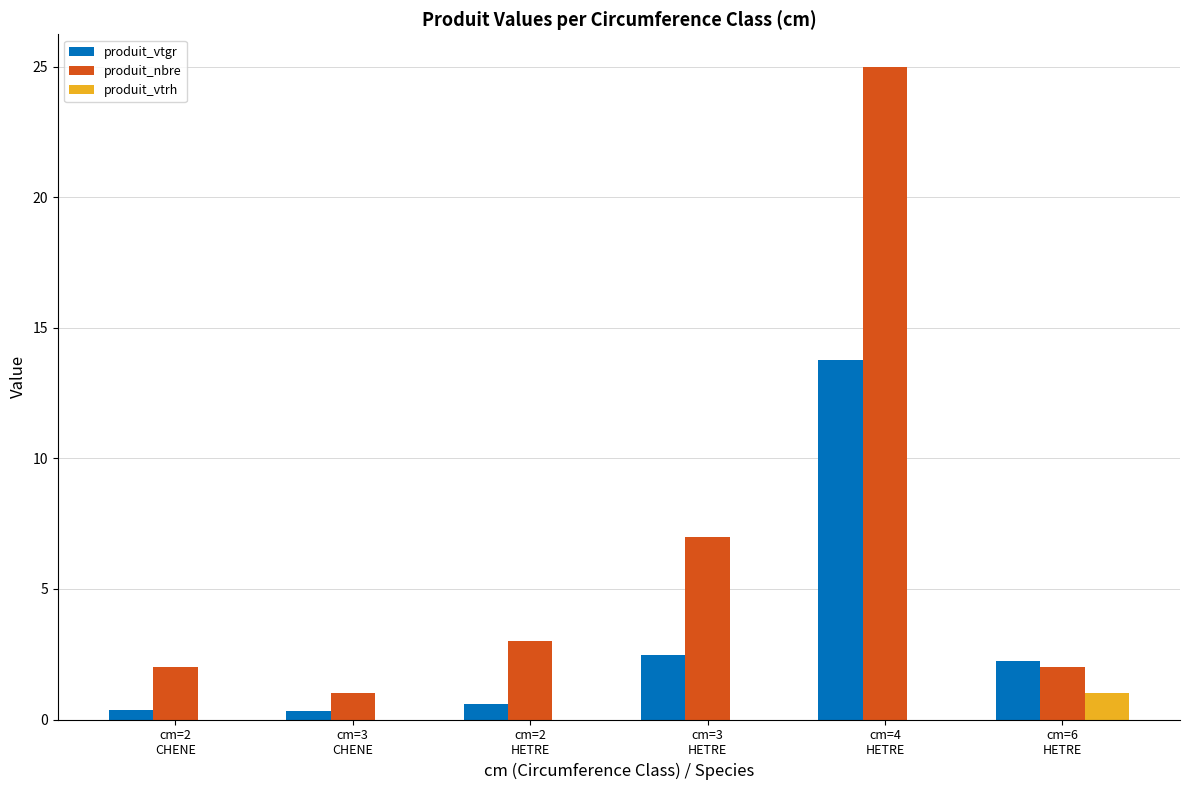

What is the highest value of the produit_vtgr series?

13.8